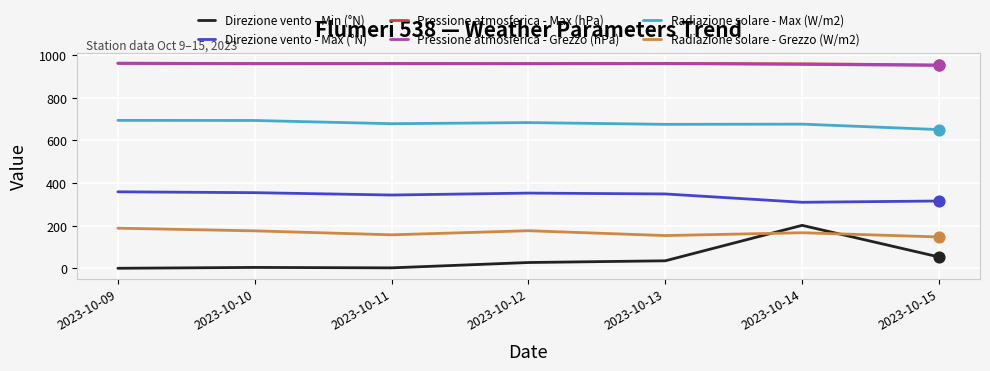

Is the value of Pressione atmosferica - Grezzo (hPa) at 2023-10-10 greater than the value of Direzione vento - Max (°N) at 2023-10-13?

Yes